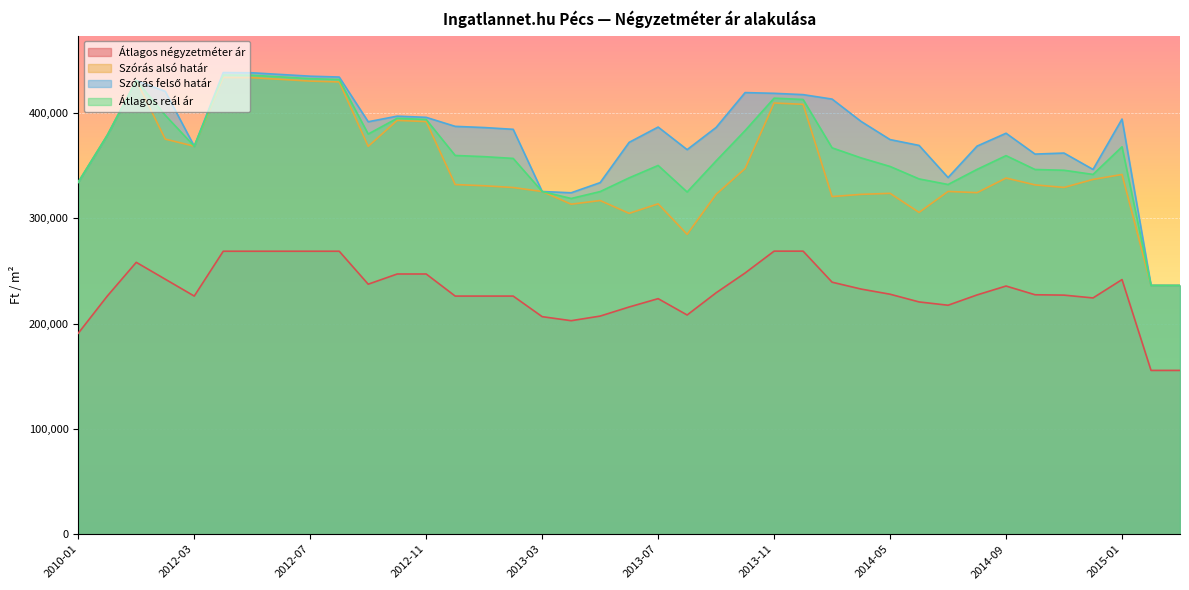

Reading left to right, extract all data points from this chart.

Átlagos négyzetméter ár: 2010-01=190846	2011-11=226136	2011-12=258181	2012-01=242158	2012-03=226136	2012-04=268721	2012-05=268721	2012-06=268721	2012-07=268721	2012-08=268721	2012-09=237422	2012-10=247104	2012-11=247104	2012-12=226136	2013-01=226136	2013-02=226136	2013-03=206593	2013-04=202758	2013-05=207142	2013-06=215779	2013-07=223690	2013-08=208182	2013-09=229270	2013-10=248068	2013-11=268806	2013-12=268806	2014-01=239325	2014-04=232801	2014-05=227904	2014-06=220578	2014-07=217443	2014-08=227231	2014-09=235677	2014-10=227401	2014-11=227035	2014-12=224373	2015-01=241808	2015-02=155555	2015-03=155555
Szórás alsó határ: 2010-01=334256	2011-11=378806	2011-12=430822	2012-01=375195	2012-03=368442	2012-04=433739	2012-05=433506	2012-06=431883	2012-07=430272	2012-08=429471	2012-09=368324	2012-10=392961	2012-11=391821	2012-12=332025	2013-01=330899	2013-02=329222	2013-03=325427	2013-04=313385	2013-05=316858	2013-06=304694	2013-07=313722	2013-08=284771	2013-09=322779	2013-10=347238	2013-11=409485	2013-12=408228	2014-01=320611	2014-04=322722	2014-05=323702	2014-06=305591	2014-07=325513	2014-08=324335	2014-09=338220	2014-10=331723	2014-11=329298	2014-12=336908	2015-01=341601	2015-02=236269	2015-03=236210
Szórás felső határ: 2010-01=334256	2011-11=378806	2011-12=430822	2012-01=420513	2012-03=368442	2012-04=438401	2012-05=438168	2012-06=436545	2012-07=434934	2012-08=434133	2012-09=391676	2012-10=396991	2012-11=395851	2012-12=387299	2013-01=386173	2013-02=384496	2013-03=325427	2013-04=324229	2013-05=333868	2013-06=372116	2013-07=386636	2013-08=365189	2013-09=386277	2013-10=419368	2013-11=418681	2013-12=417424	2014-01=413191	2014-04=391978	2014-05=374728	2014-06=369197	2014-07=338681	2014-08=368537	2014-09=380766	2014-10=360971	2014-11=361936	2014-12=346392	2015-01=394241	2015-02=236269	2015-03=236210
Átlagos reál ár: 2010-01=334256	2011-11=378806	2011-12=430822	2012-01=397854	2012-03=368442	2012-04=436070	2012-05=435837	2012-06=434214	2012-07=432603	2012-08=431802	2012-09=380000	2012-10=394976	2012-11=393836	2012-12=359662	2013-01=358536	2013-02=356859	2013-03=325427	2013-04=318807	2013-05=325363	2013-06=338405	2013-07=350179	2013-08=324980	2013-09=354528	2013-10=383303	2013-11=414083	2013-12=412826	2014-01=366901	2014-04=357350	2014-05=349215	2014-06=337394	2014-07=332097	2014-08=346436	2014-09=359493	2014-10=346347	2014-11=345617	2014-12=341650	2015-01=367921	2015-02=236269	2015-03=236210